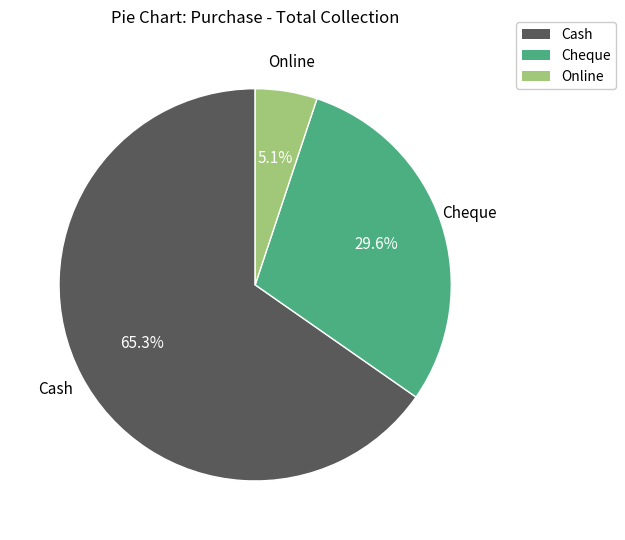

To the nearest percent, what portion does Cash represent?

65%